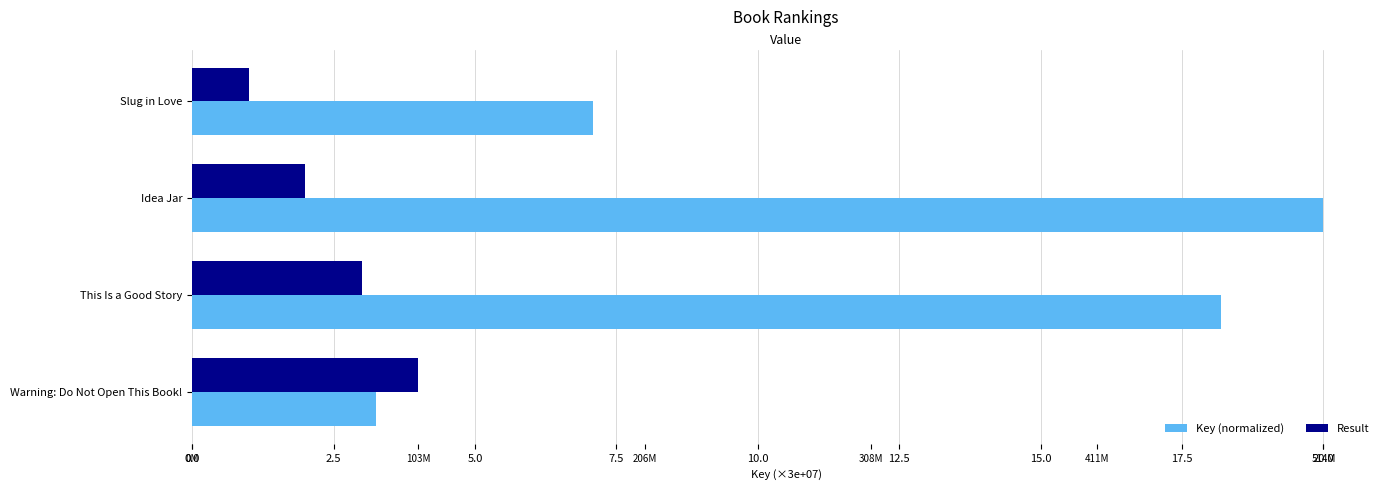

What are all the series names shown in the legend?

Key (normalized), Result